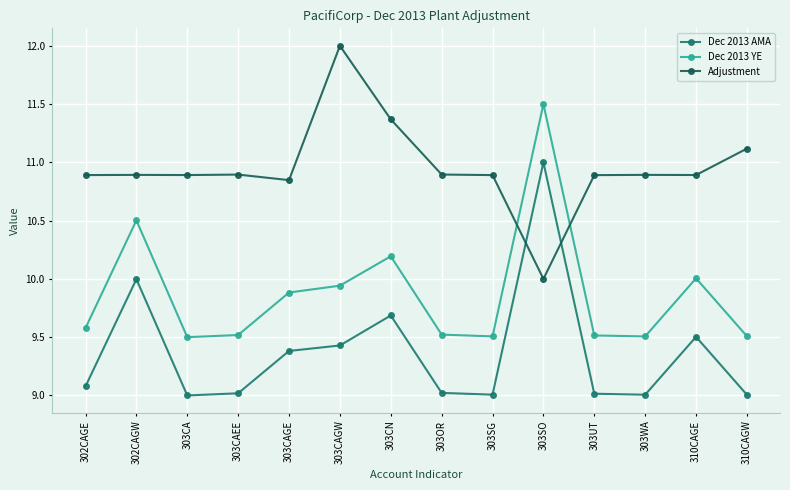

True or false: Adjustment has a value of 18.7 at 302CAGE.

False